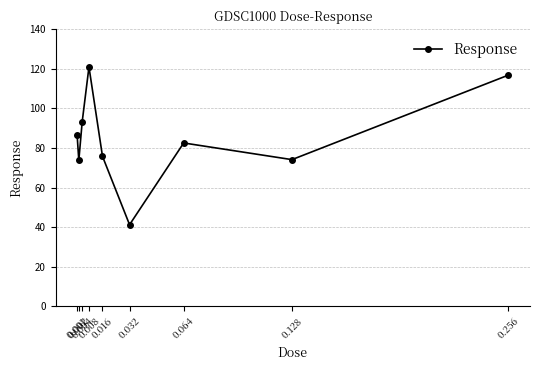

Which label corresponds to the largest value in the chart?

0.008